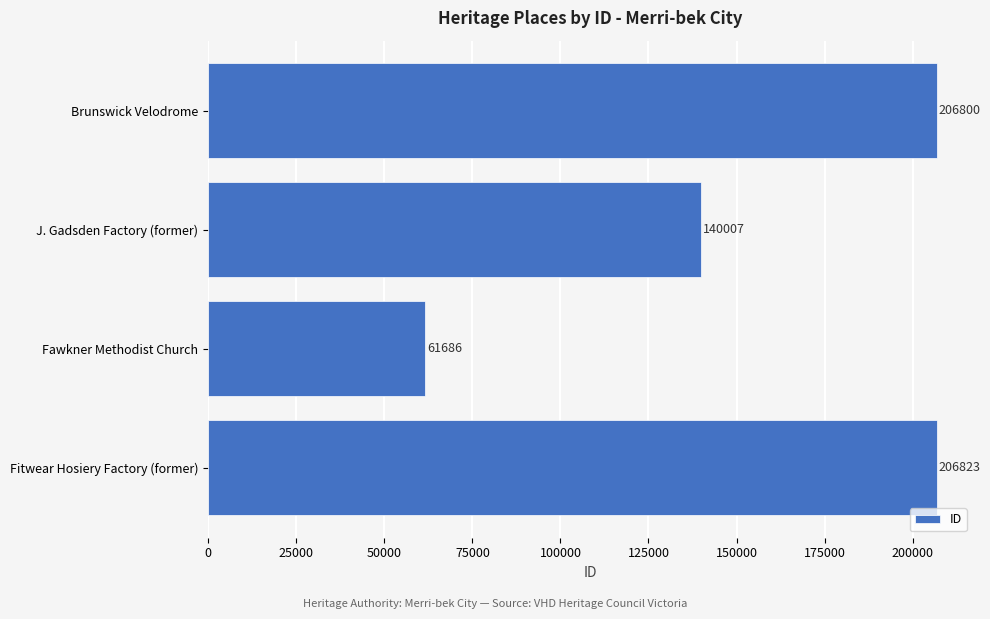

Which category has the lowest value across all series?

Fawkner Methodist Church